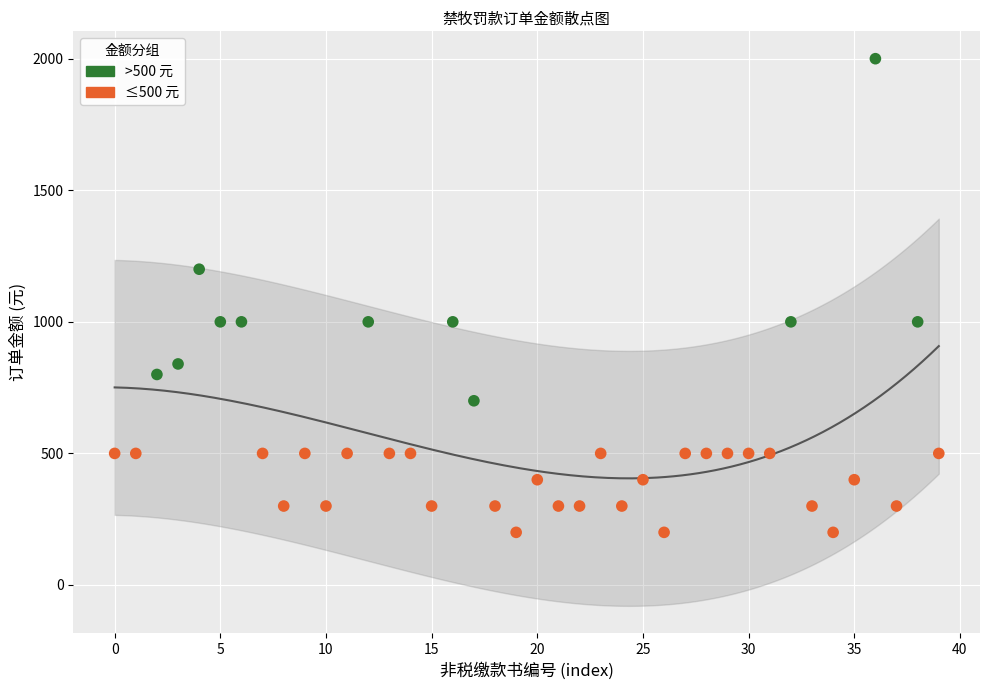

Which series has the largest Y range (max minus min)?

>500 元